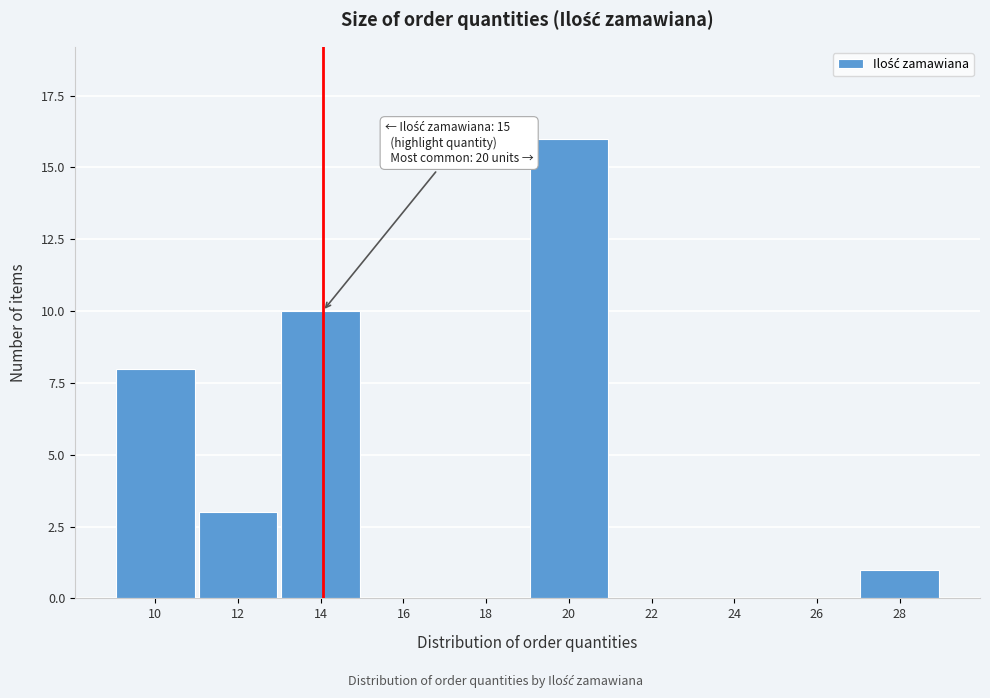

Reading left to right, extract all data points from this chart.

10=8	12=3	14=10	16=0	18=0	20=16	22=0	24=0	26=0	28=1